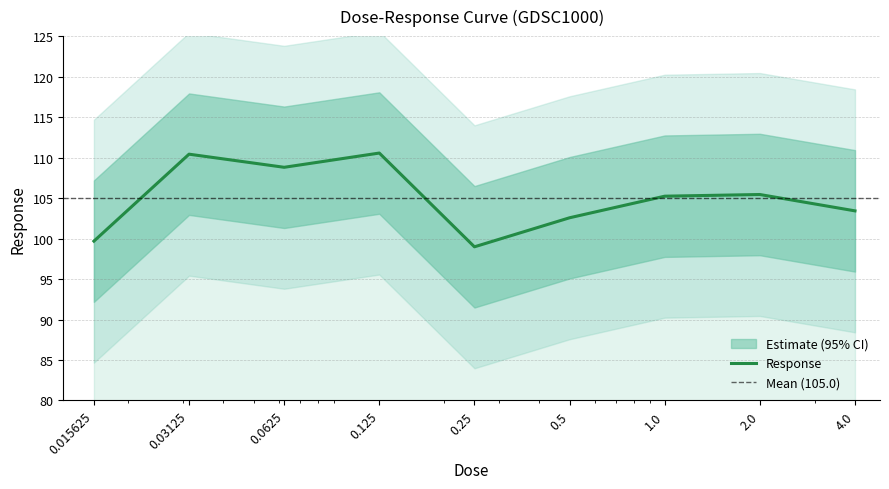

What is the average value?

105.0